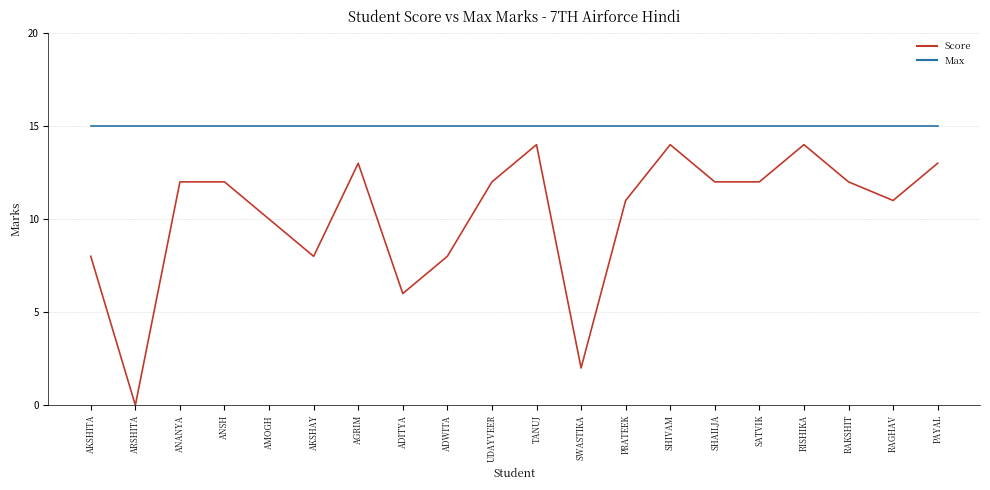

True or false: Score and Max cross at least once.

False